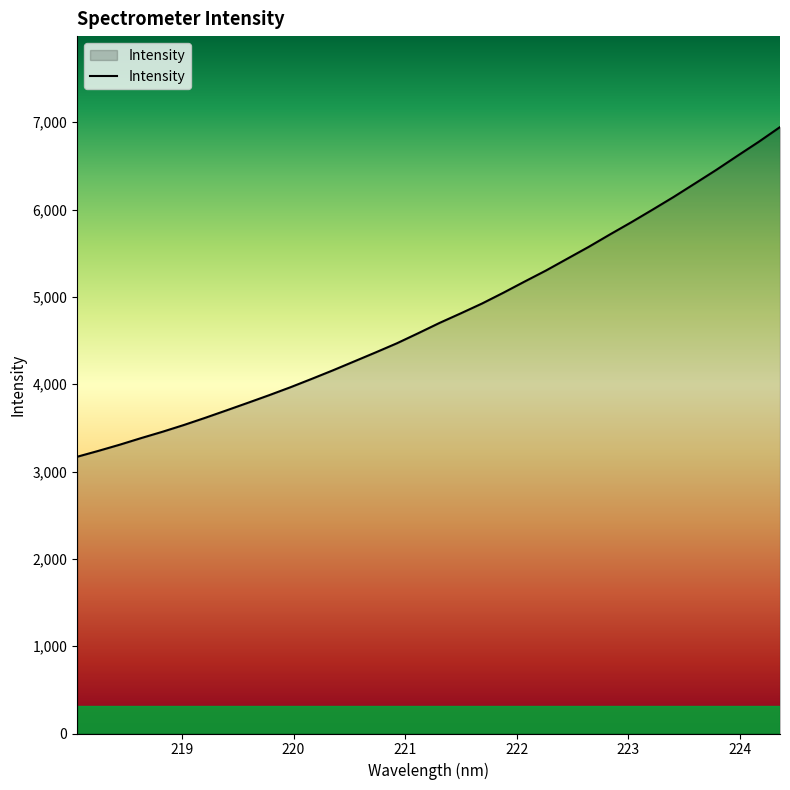

What is the maximum value shown in the chart?

6944.6